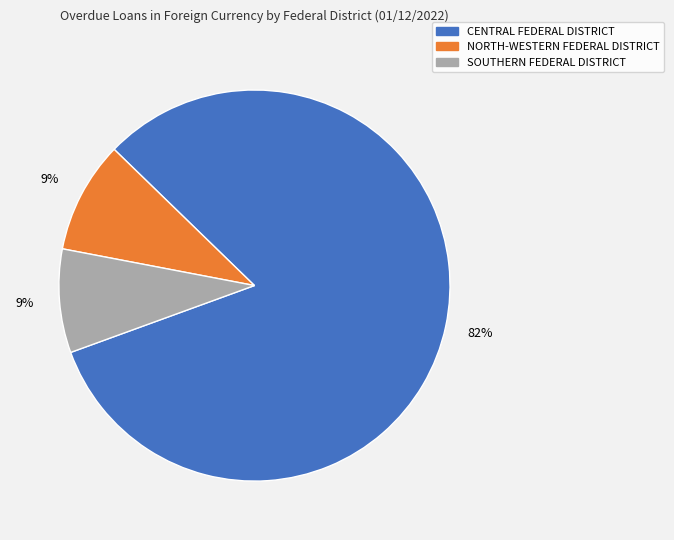

Does CENTRAL FEDERAL DISTRICT account for over 50% of the chart?

Yes